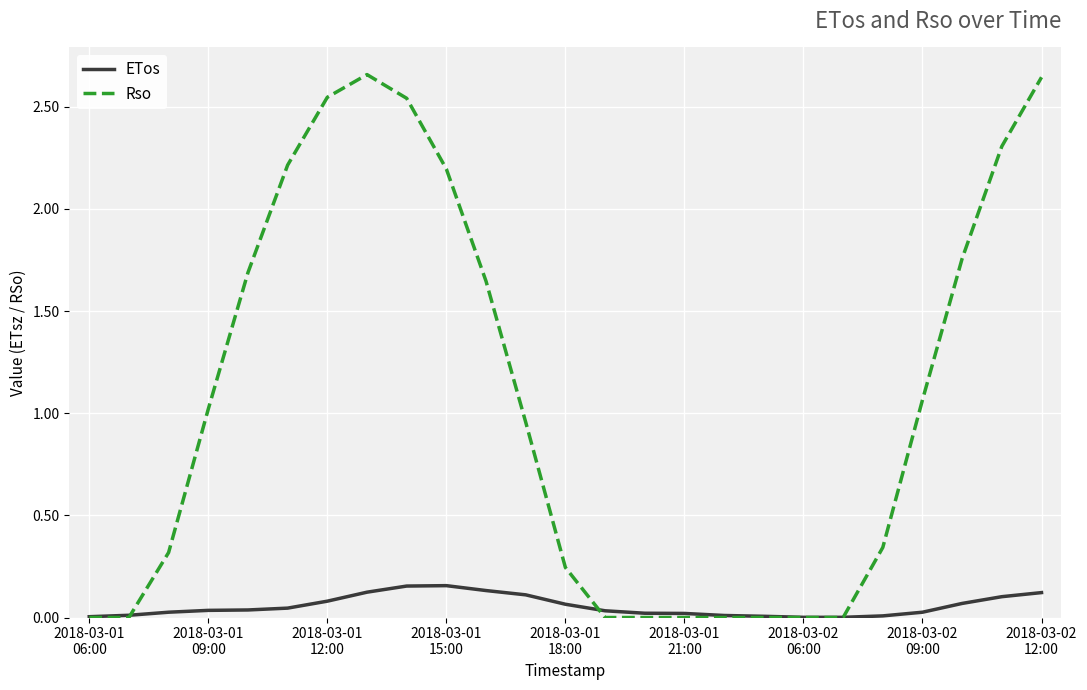

List the series in order of their peak value, lowest first.

ETos, Rso